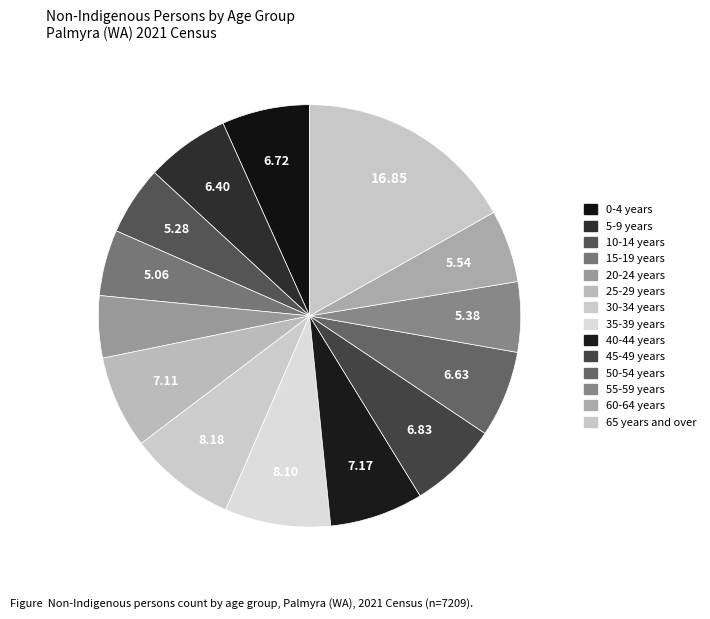

To the nearest percent, what is the combined percentage of 50-54 years and 0-4 years?

13%